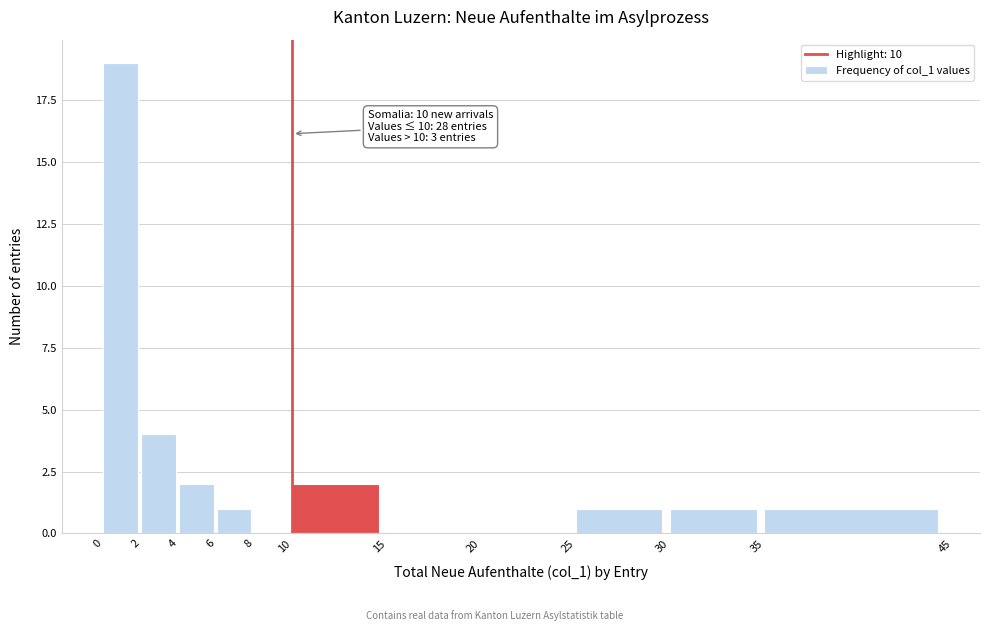

Which range on the x-axis has the tallest bar?

0 to 2